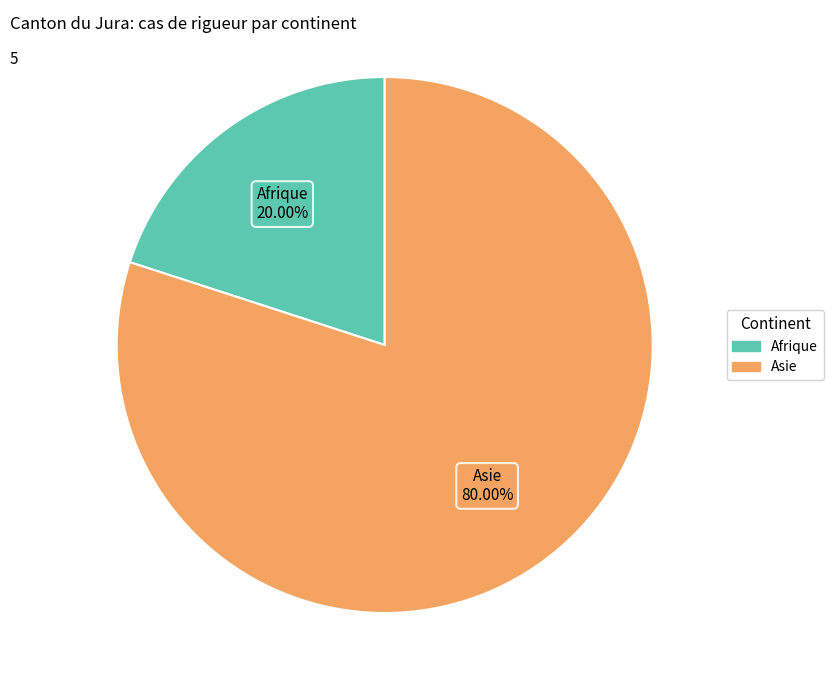

How many slices are in this pie chart?

2